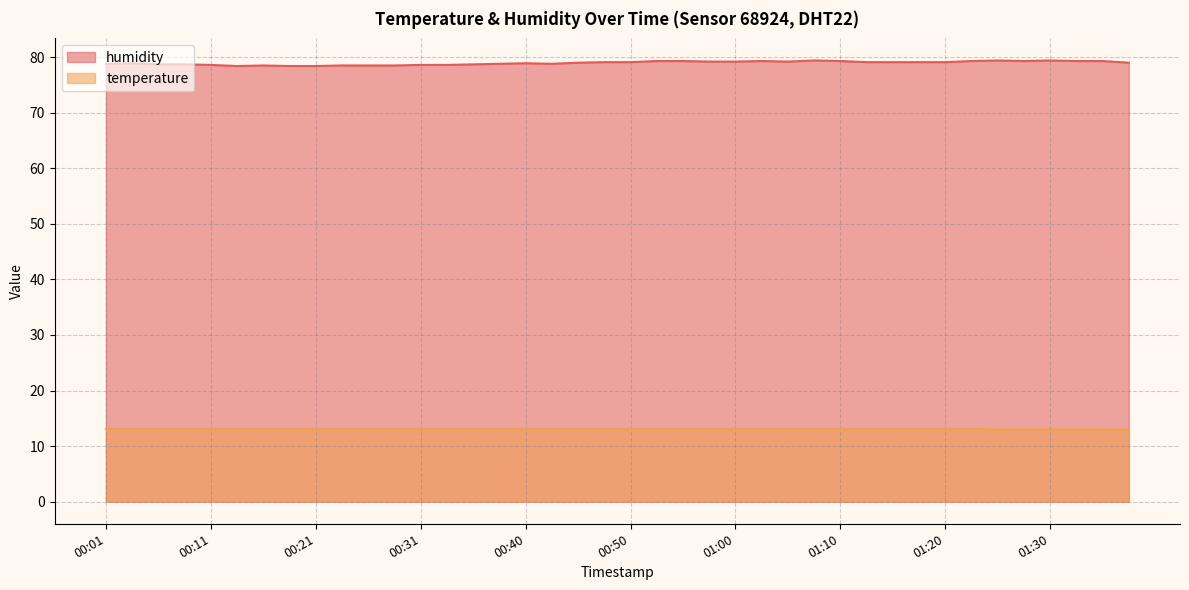

How many interior local valleys does the humidity series have?

4